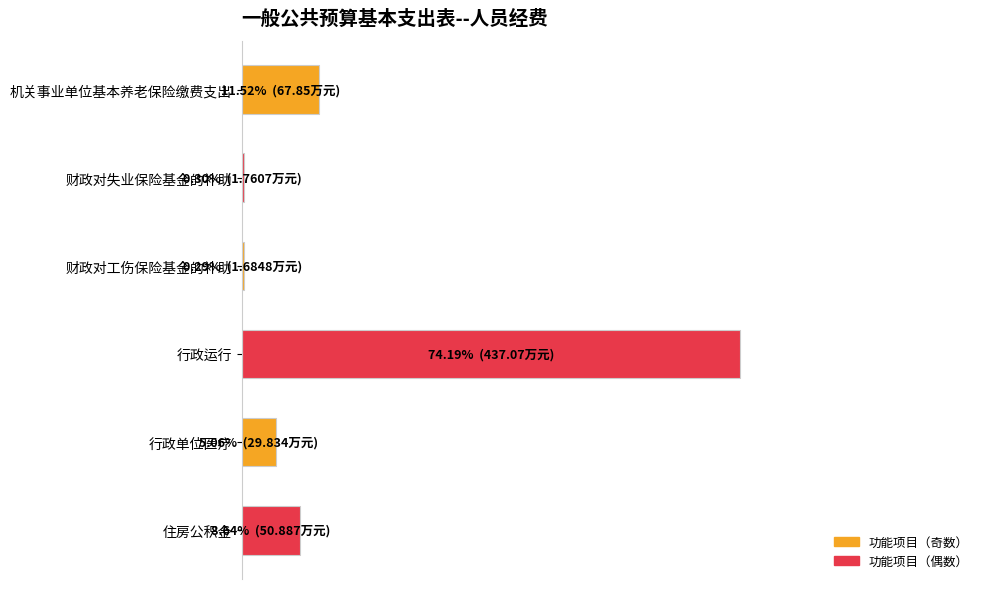

What is the maximum value shown in the chart?

74.2